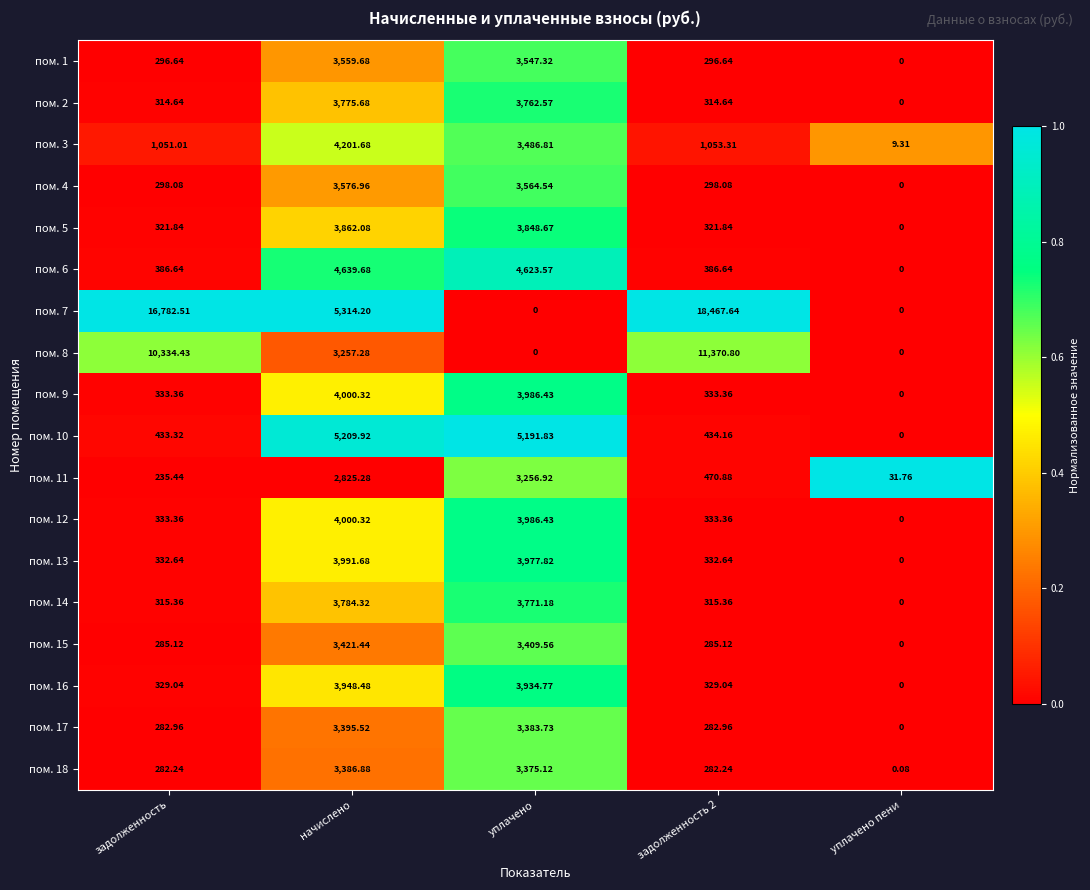

Is the value of пом. 11 at задолженность 2 greater than the value of пом. 12 at задолженность 2?

Yes